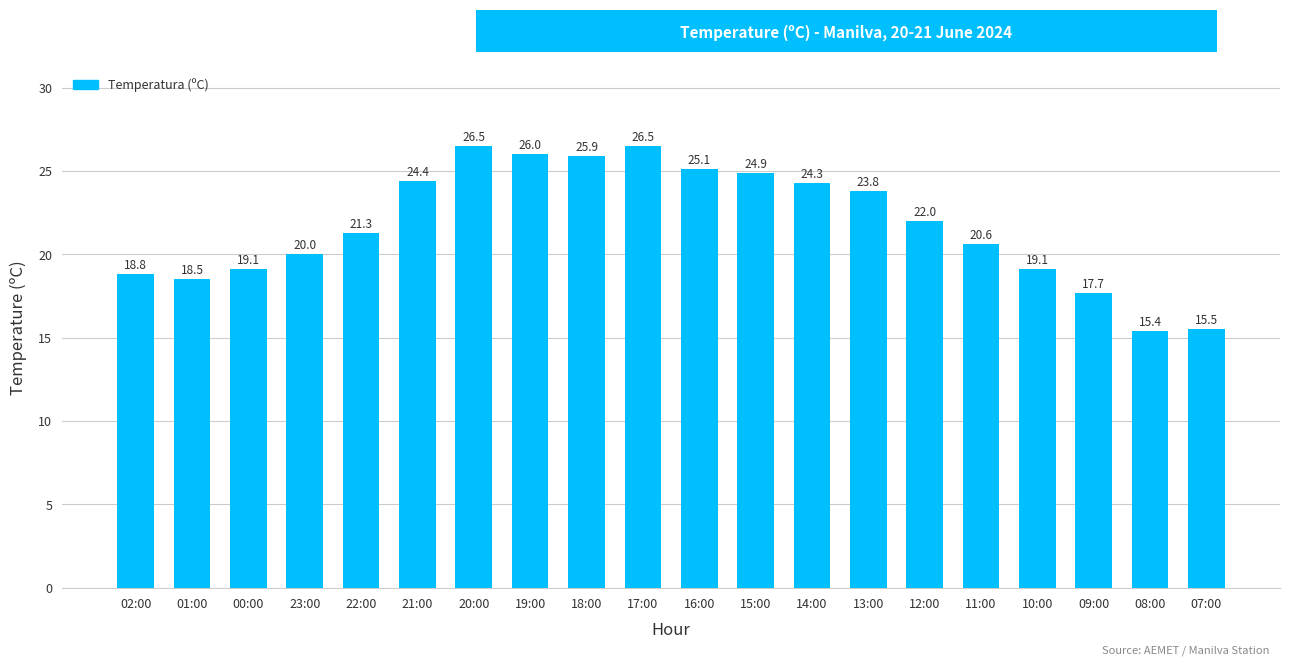

The value at 10:00 is 19.1. True or false?

True